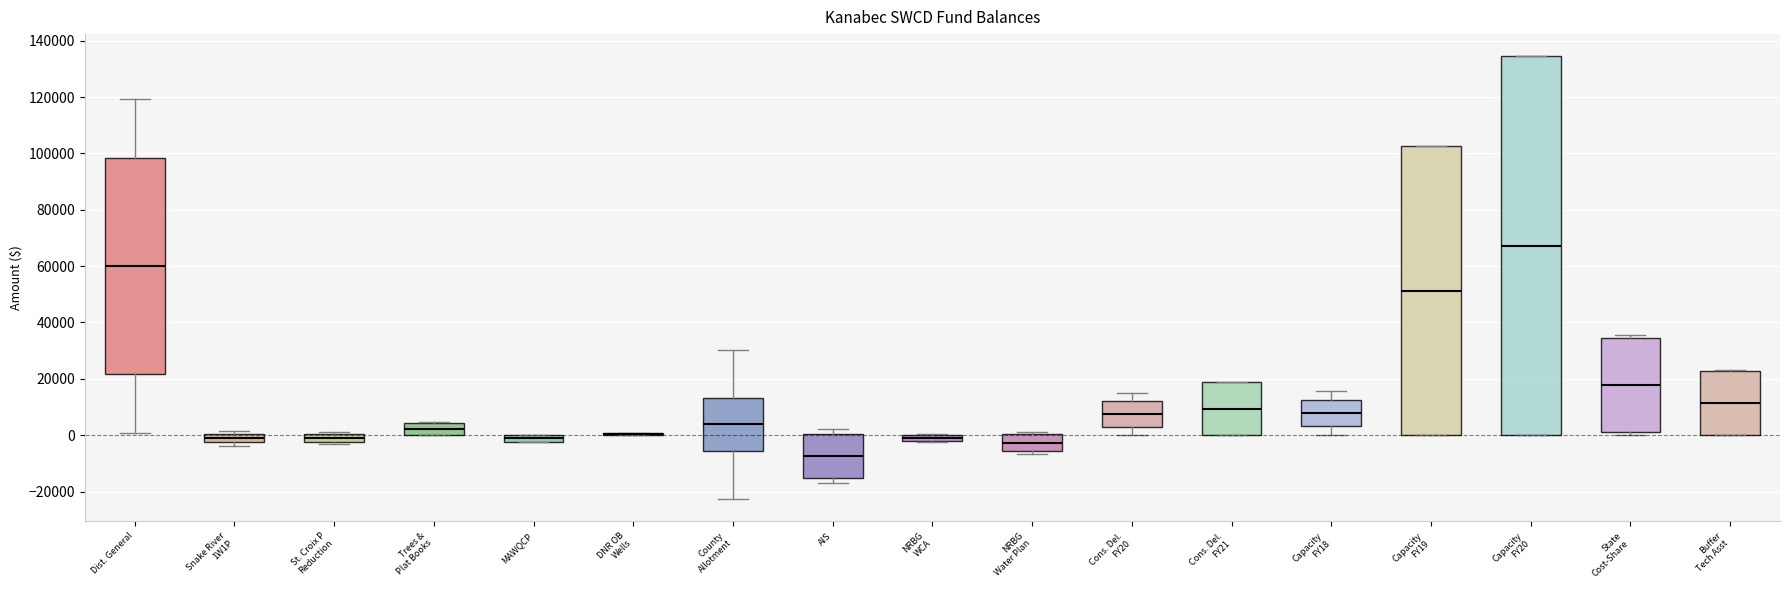

Where is the lower edge of the box for County Allotment on the y-axis? The values are not printed on the chart, so give them approximately, as read against the axis.

-6000